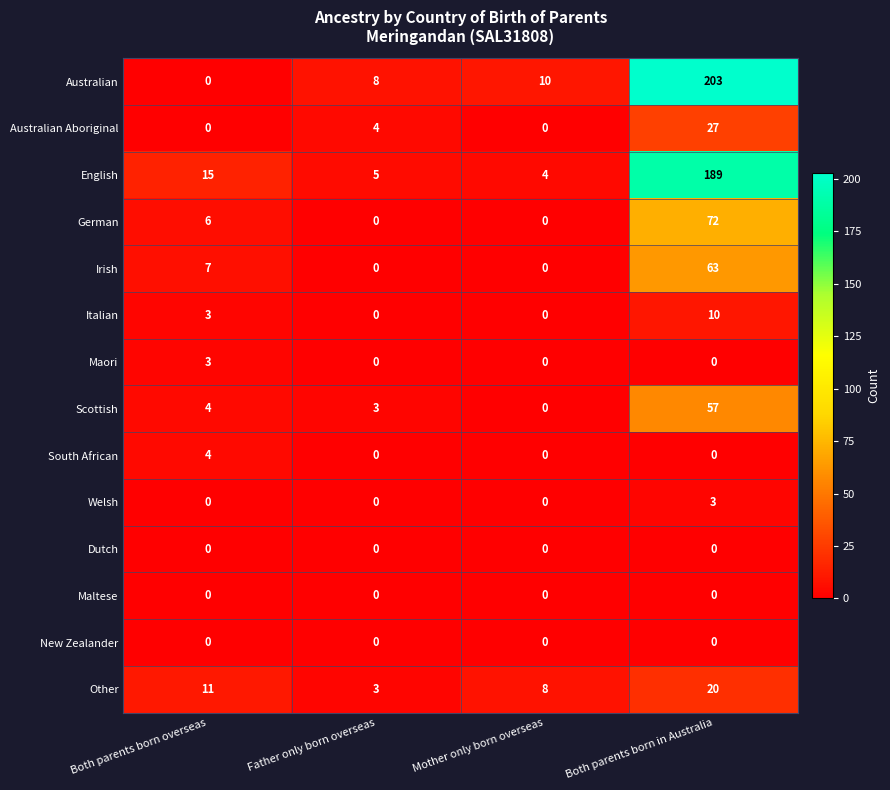

At which category is the sum across all series the highest?

Both parents born in Australia